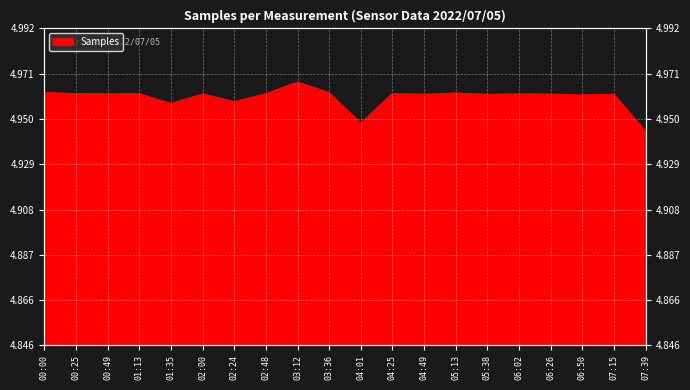

Is it true that the value at 00:25 is 2.5?

False